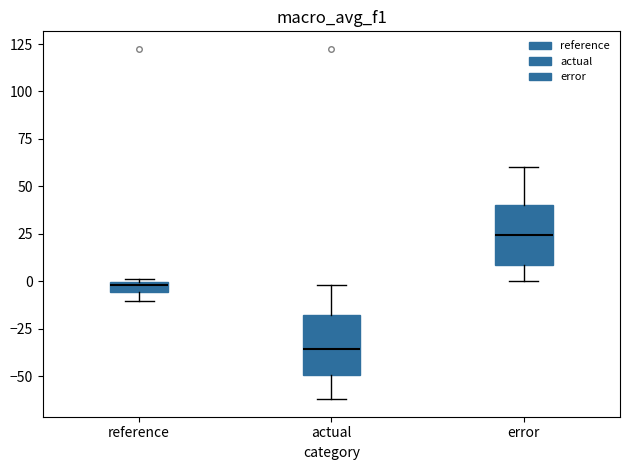

Where is the lower edge of the box for reference on the y-axis? The values are not printed on the chart, so give them approximately, as read against the axis.

-5